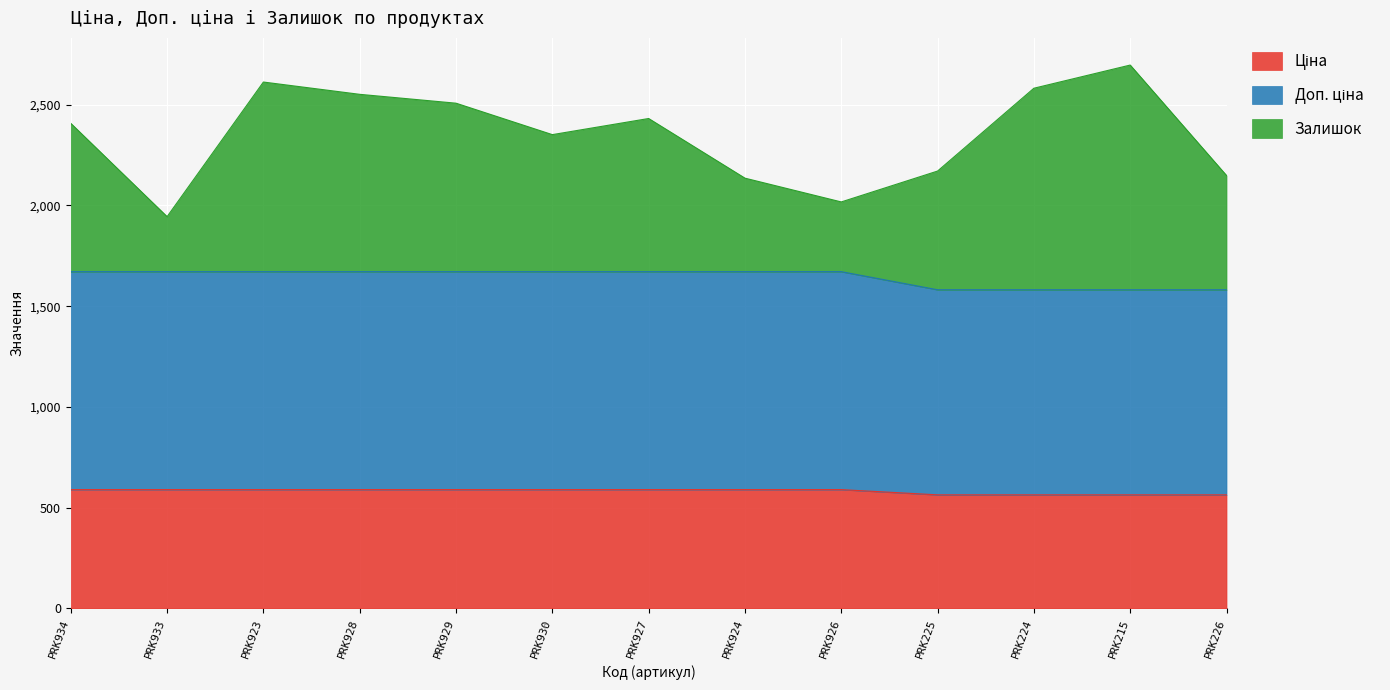

What is the total value across all series at PRK927?

2431.6